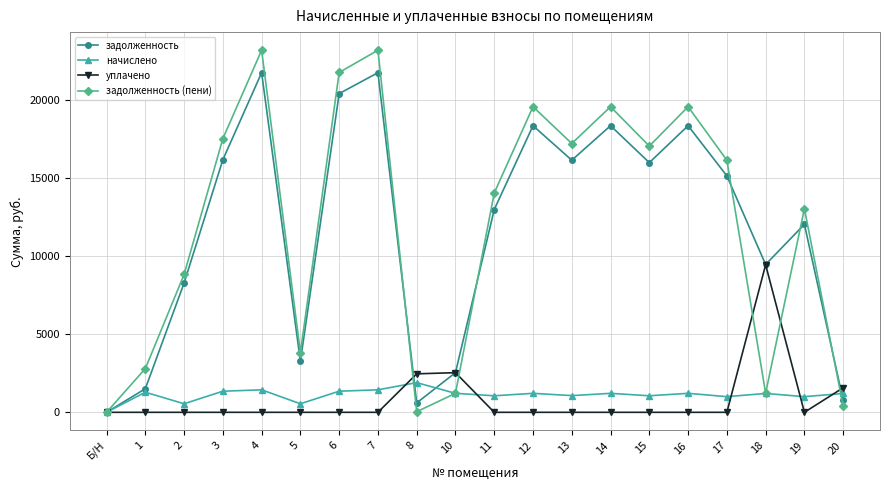

At which label does задолженность (пени) first exceed 16127?

3